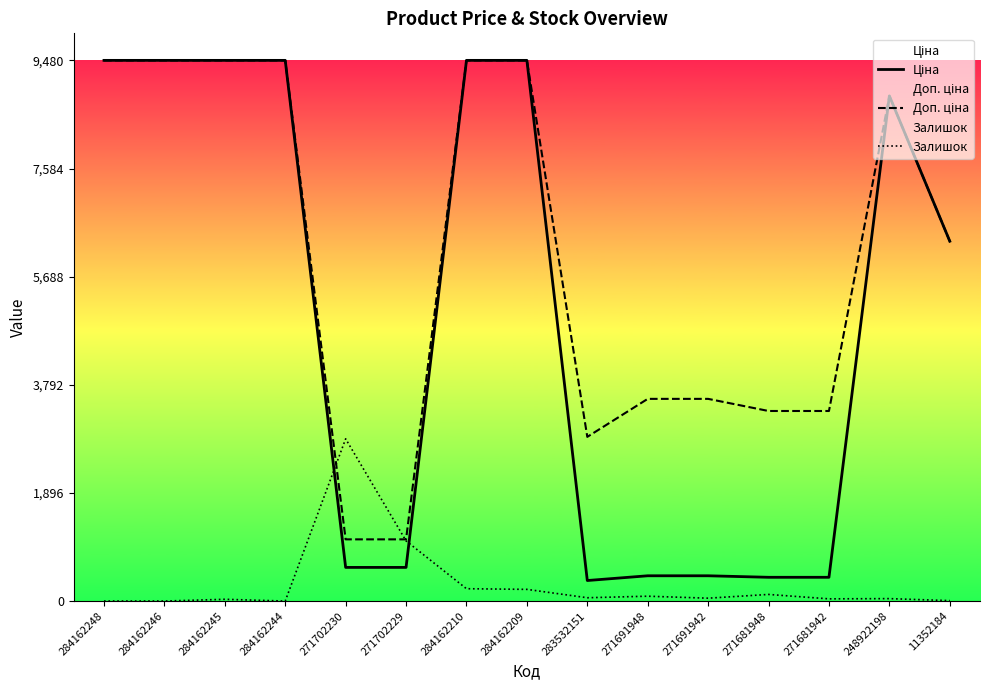

Is it true that Залишок equals 30.9 at 284162245?

True